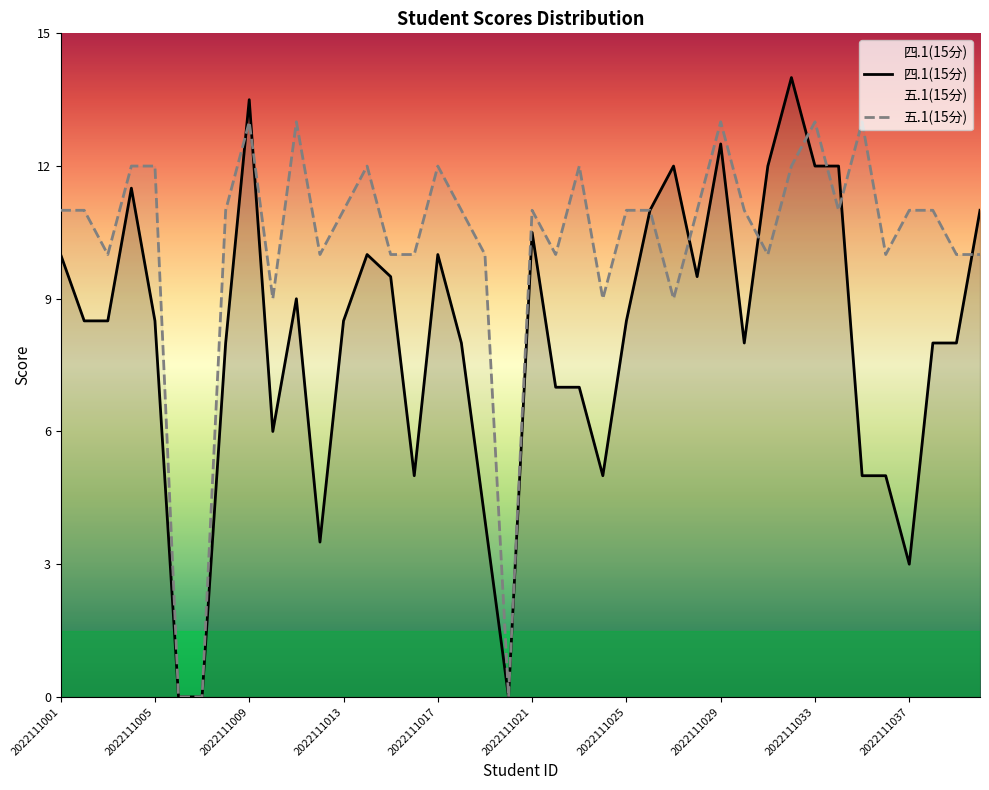

True or false: 五.1(15分) and 四.1(15分) intersect in this chart.

True